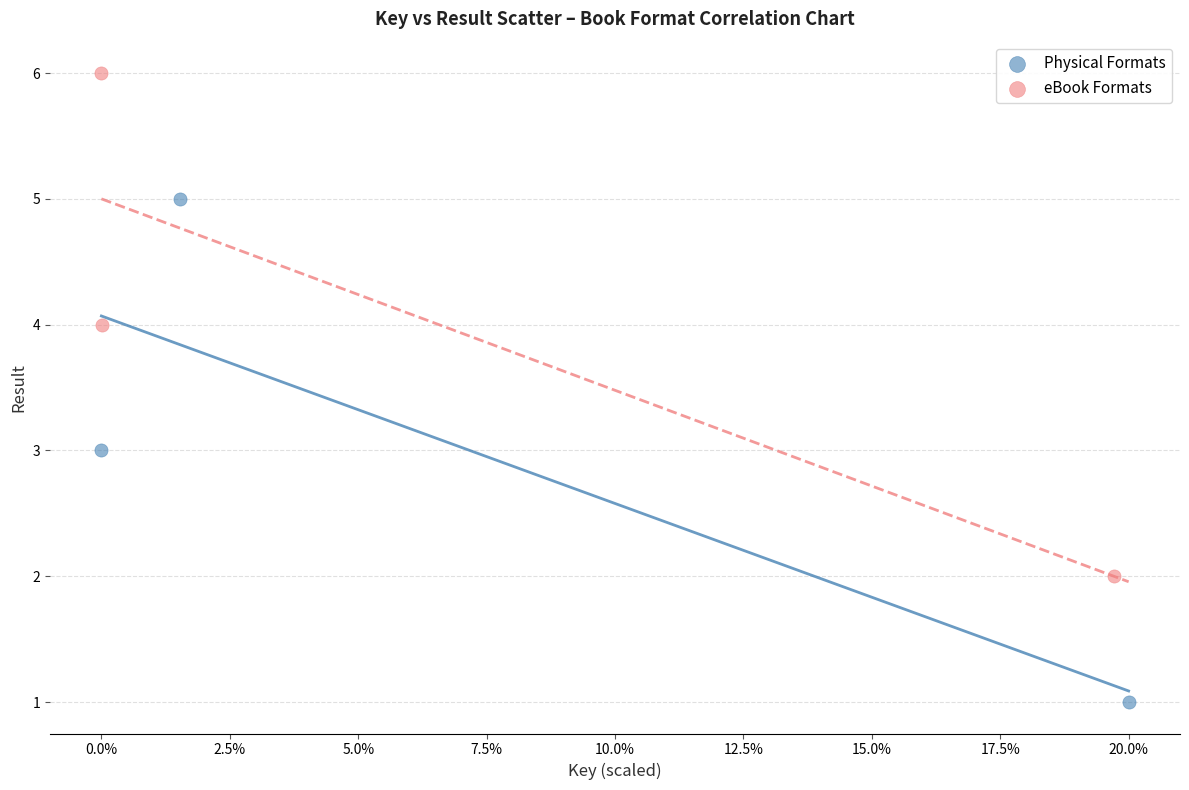

Which series contains the highest Y value?

eBook Formats